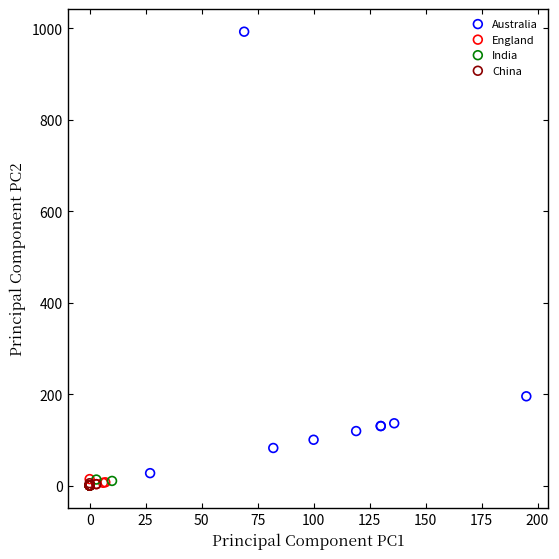

Which series has the largest Y range (max minus min)?

Australia